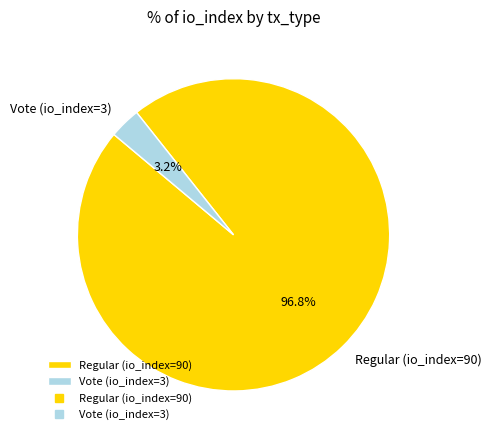

Is it true that Regular (io_index=90) is 90% of the pie?

False